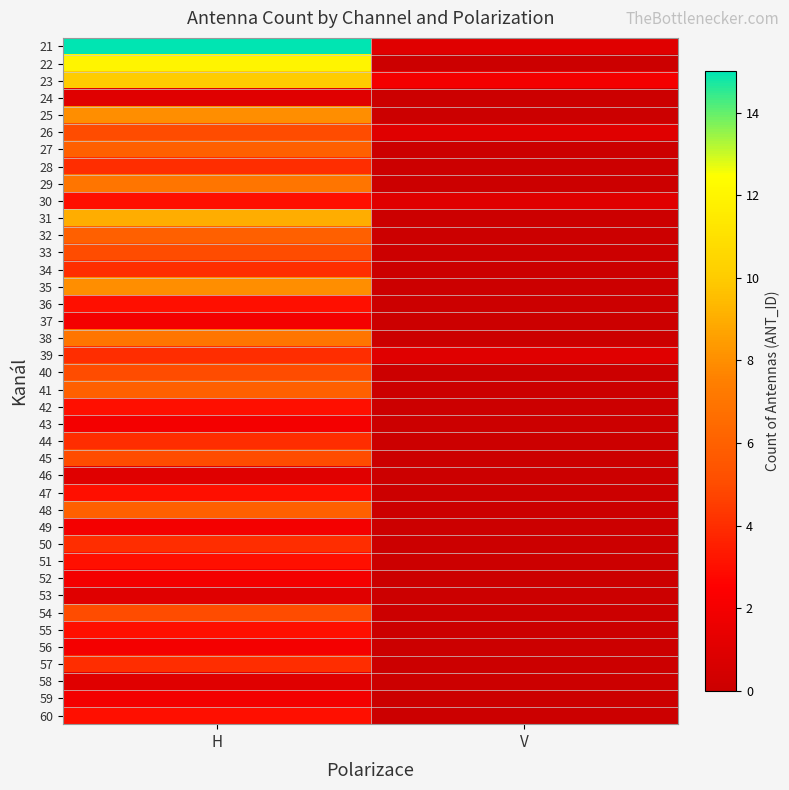

Reading left to right, transcribe all the data shown in this chart.

21: H=15	V=1
22: H=12	V=0
23: H=10	V=2
24: H=1	V=0
25: H=8	V=0
26: H=5	V=1
27: H=6	V=0
28: H=4	V=0
29: H=7	V=0
30: H=3	V=1
31: H=9	V=0
32: H=6	V=0
33: H=5	V=0
34: H=4	V=0
35: H=8	V=0
36: H=3	V=0
37: H=2	V=0
38: H=7	V=0
39: H=4	V=1
40: H=5	V=0
41: H=6	V=0
42: H=3	V=0
43: H=2	V=0
44: H=4	V=0
45: H=5	V=0
46: H=1	V=0
47: H=3	V=0
48: H=6	V=0
49: H=2	V=0
50: H=4	V=0
51: H=3	V=0
52: H=2	V=0
53: H=1	V=0
54: H=5	V=0
55: H=3	V=0
56: H=2	V=0
57: H=4	V=0
58: H=1	V=0
59: H=2	V=0
60: H=3	V=0